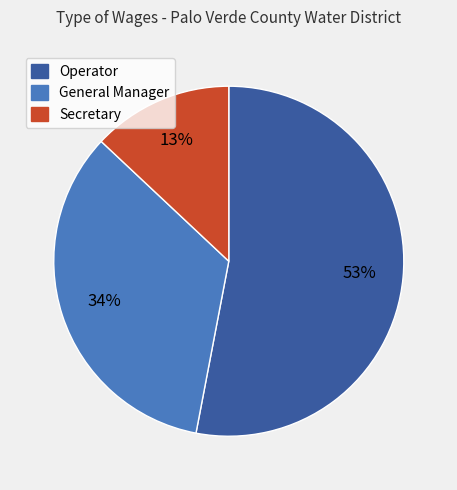

The Operator slice represents 53% of the pie. True or false?

True